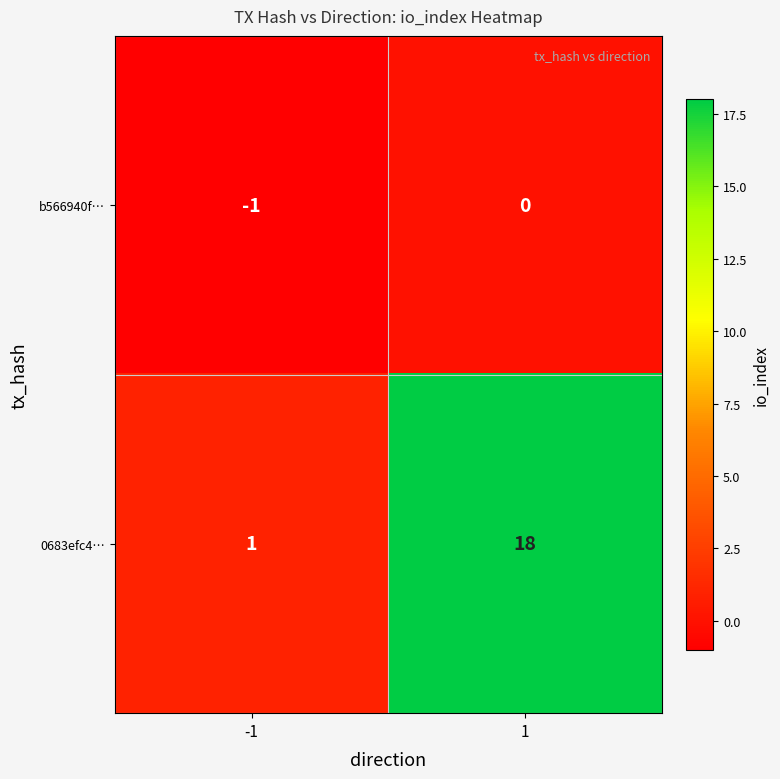

True or false: 0683efc4… has a value of 2 at -1.

False